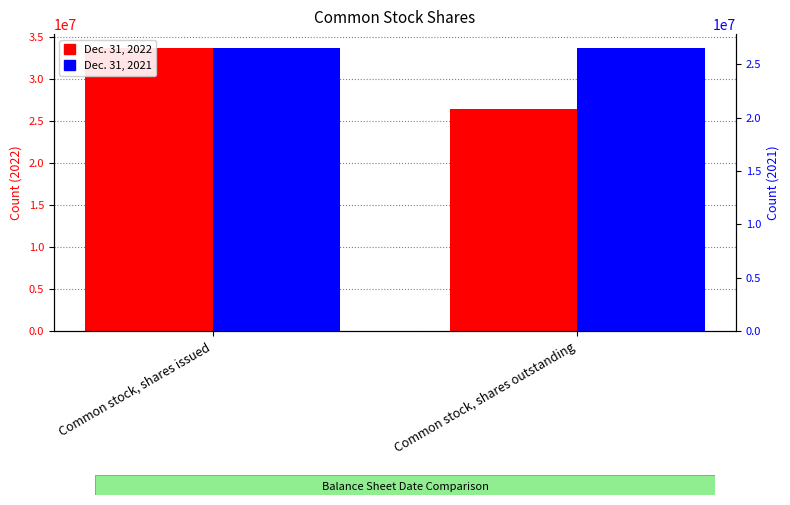

Reading left to right, list all the values displayed in this chart.

Dec. 31, 2022: Common stock, shares issued=33684864	Common stock, shares outstanding=26487680
Dec. 31, 2021: Common stock, shares issued=26487680	Common stock, shares outstanding=26487680